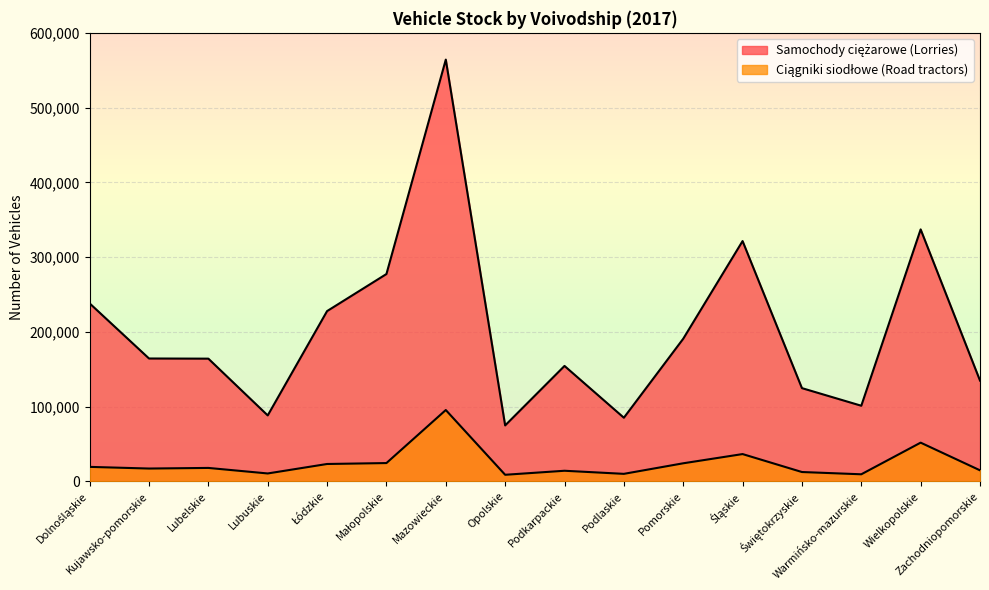

Which series has the largest total across all categories?

Samochody ciężarowe (Lorries)